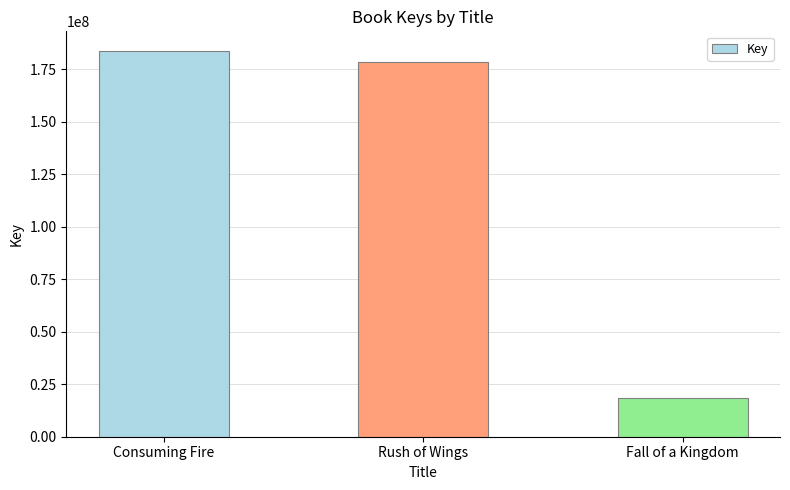

What is the label of the 3rd bar from the left?

Fall of a Kingdom